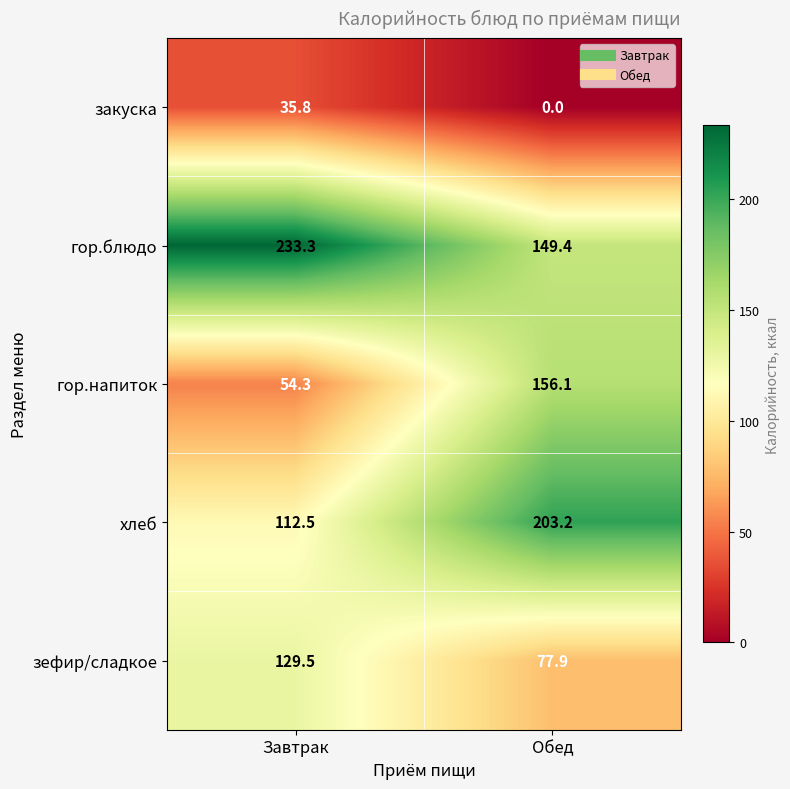

What is the difference between the maximum and minimum values in the гор.блюдо series?

83.9